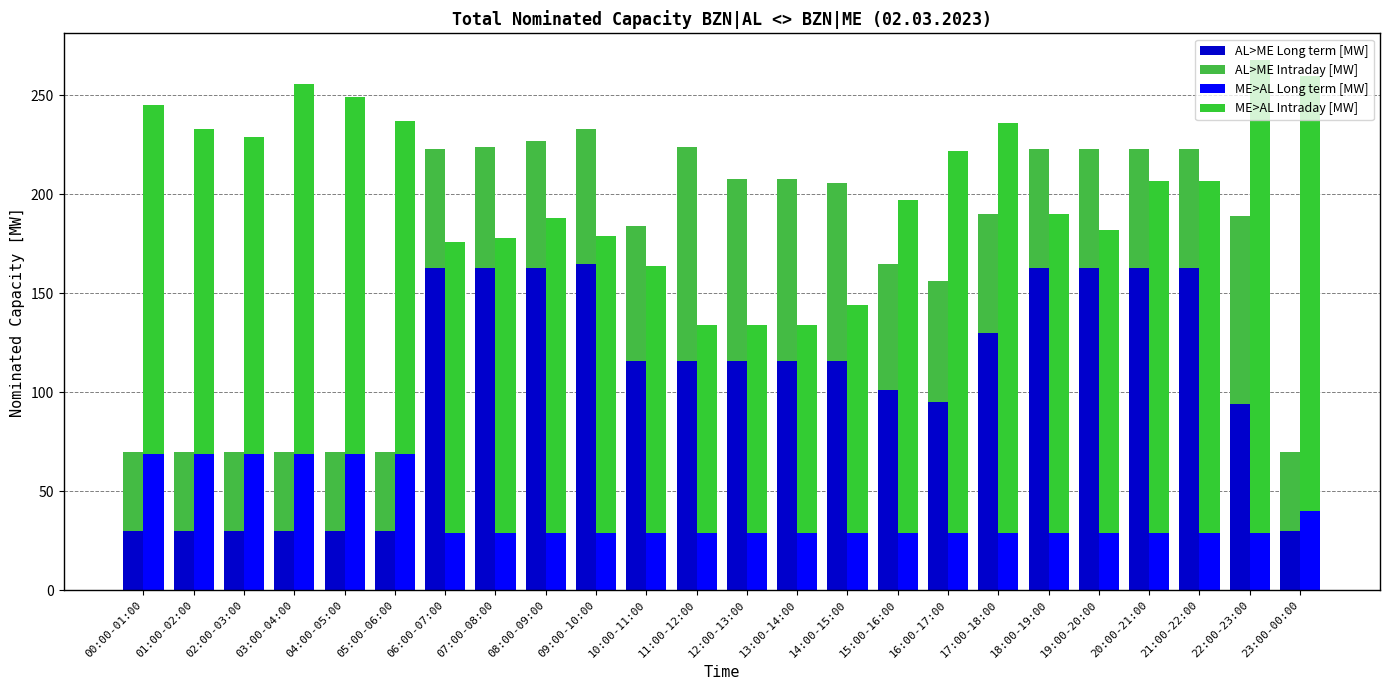

What is the label of the 5th bar from the left?

04:00-05:00